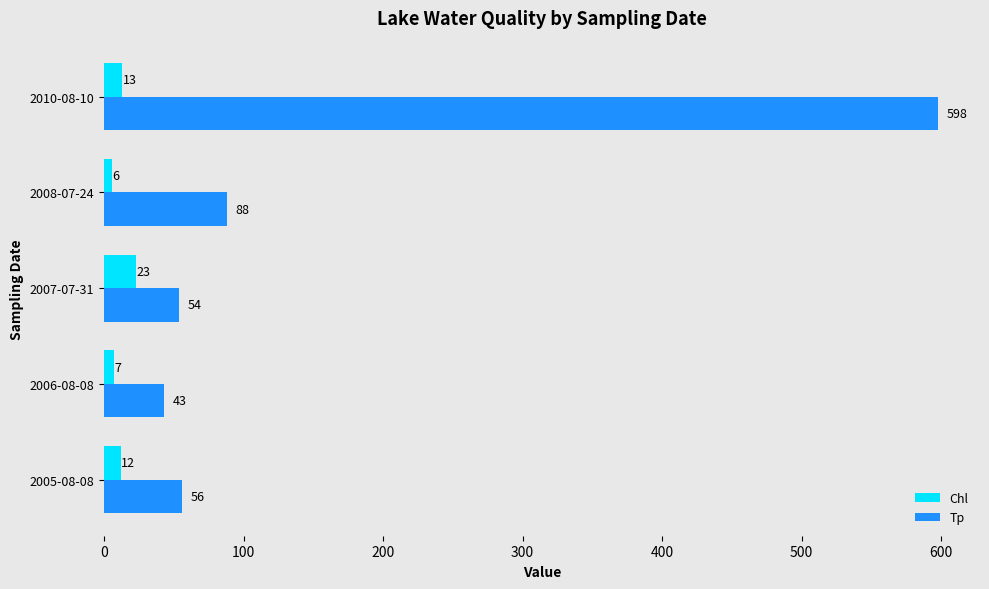

What is the greatest value displayed?

598